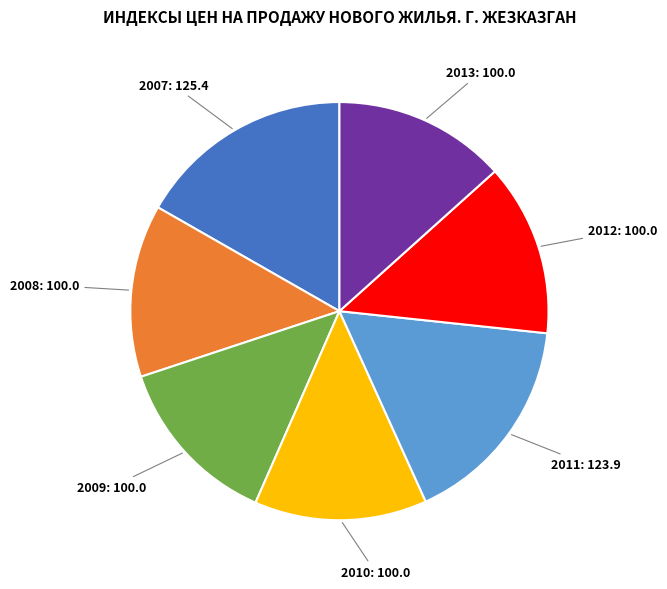

Is there a majority slice in this chart?

No